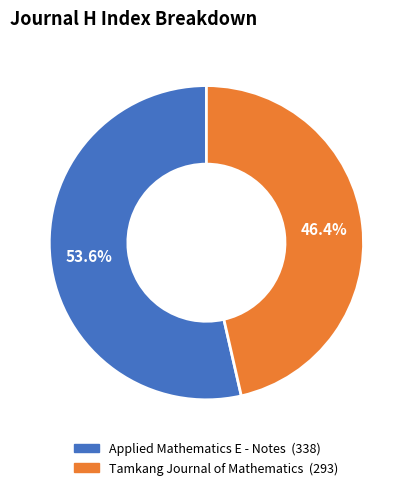

Which has a higher value, Applied Mathematics E - Notes or Tamkang Journal of Mathematics?

Applied Mathematics E - Notes